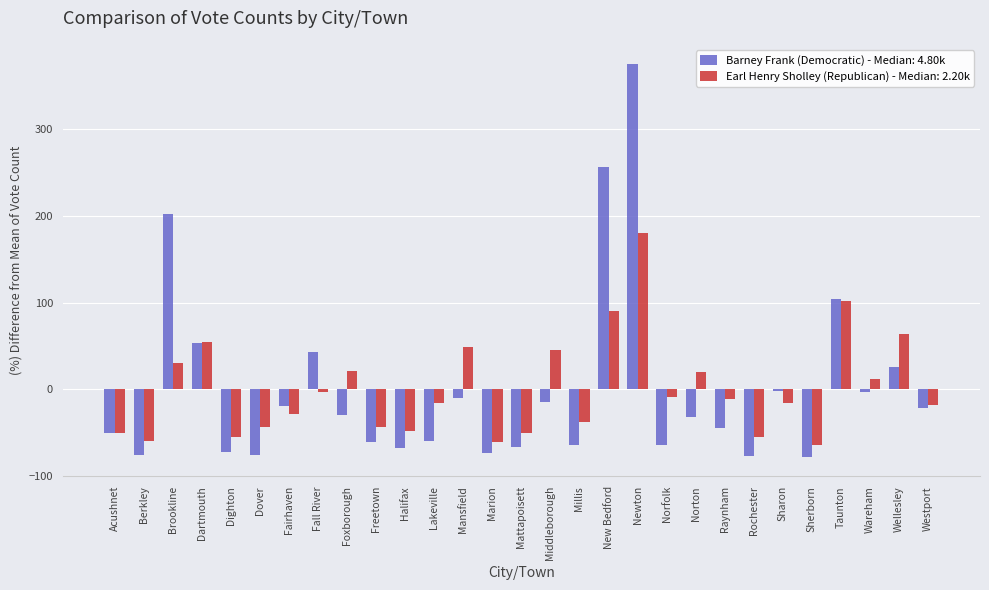

The Barney Frank (Democratic) - Median: 4.80k series shows -98.5 at Berkley. True or false?

False